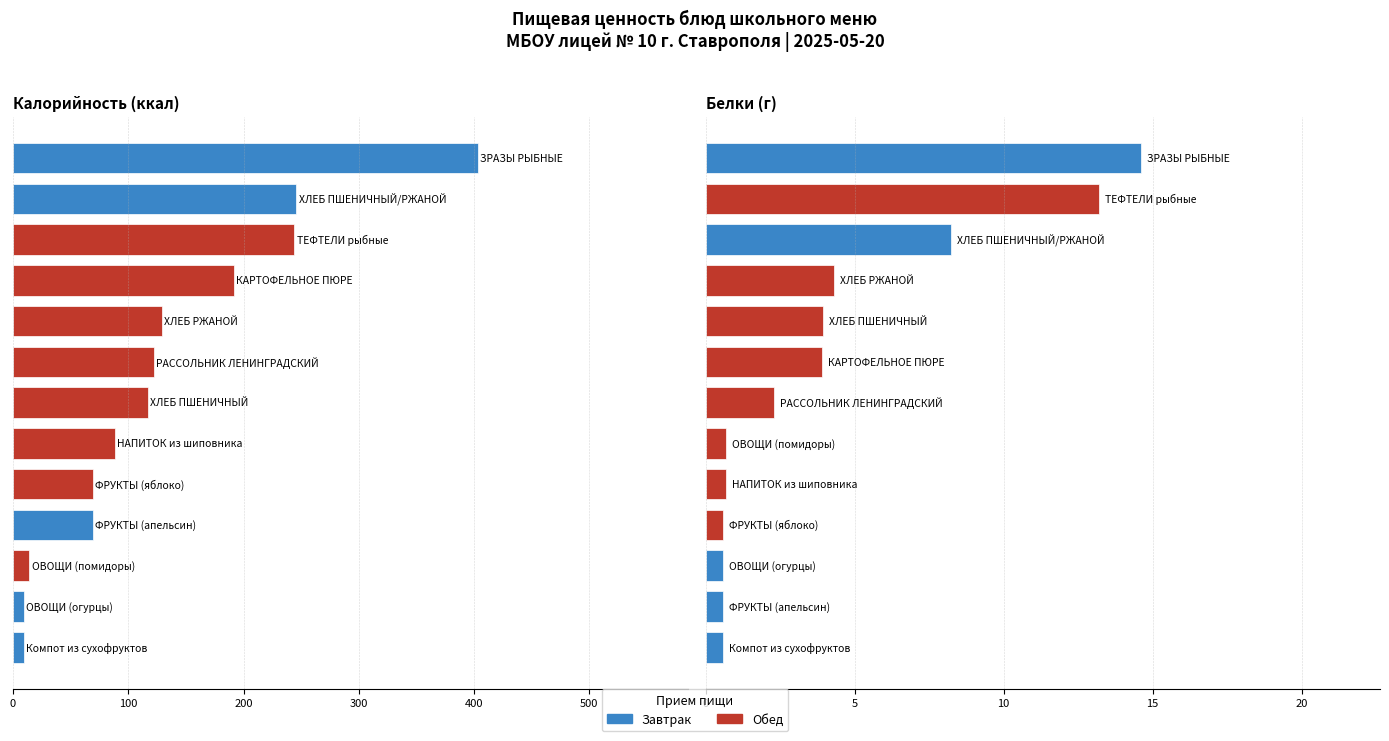

What value does the Белки series have at ХЛЕБ ПШЕНИЧНЫЙ?

4.0